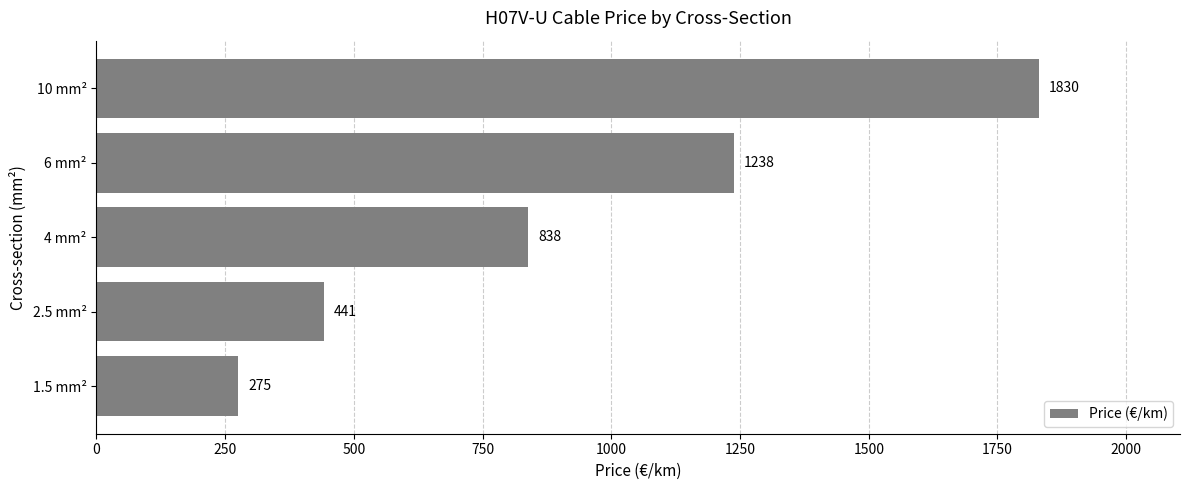

Read the value at 2.5 mm², to the nearest 10.

440